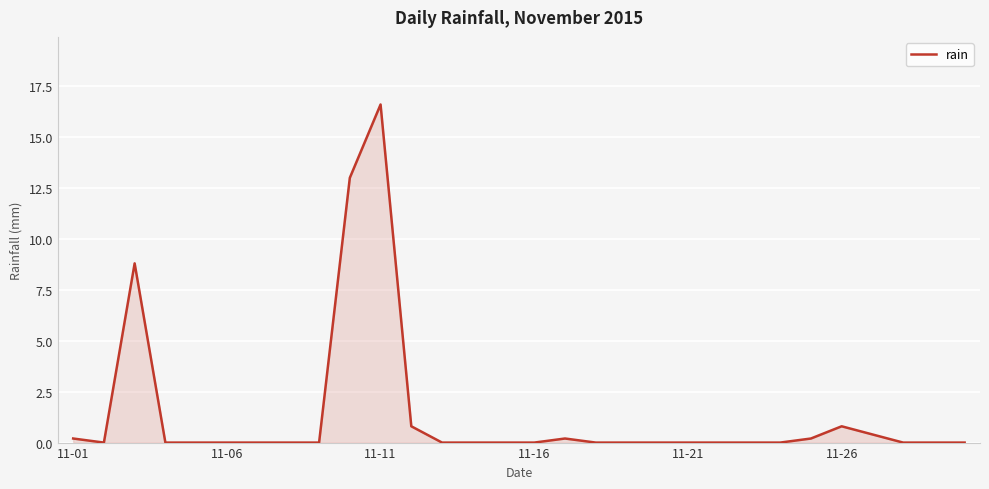

What is the greatest value displayed?

16.6